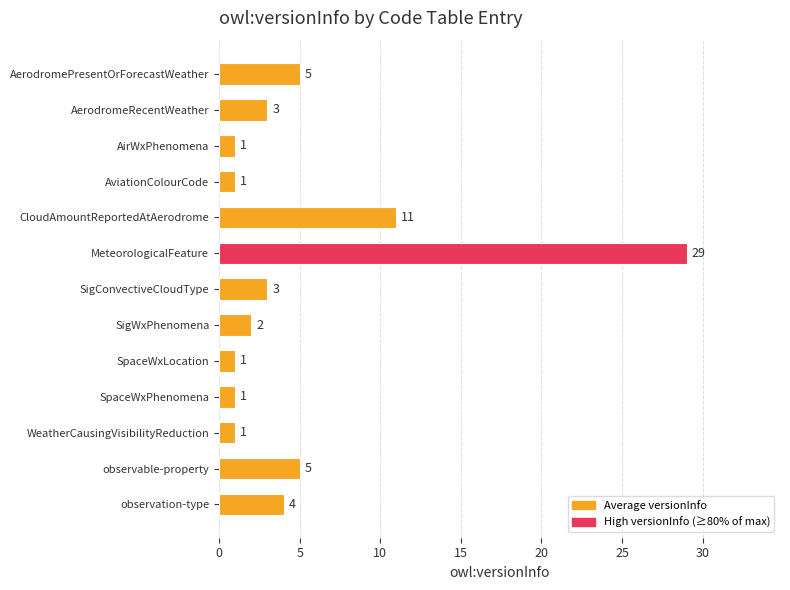

What is the value of the 10th bar from the top?

1